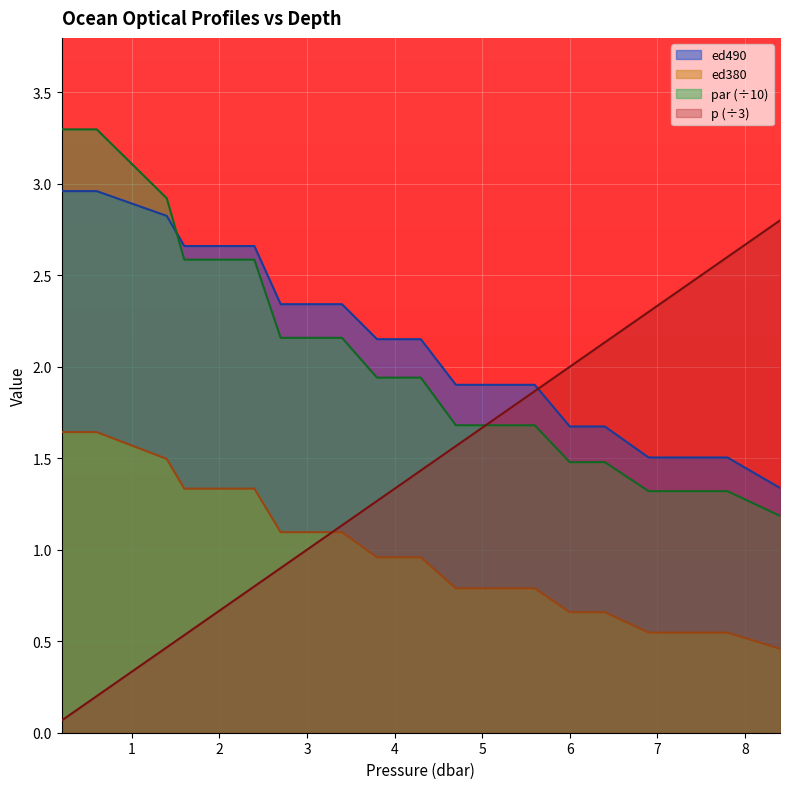

The value of p at 6.4 is 3.7. True or false?

False